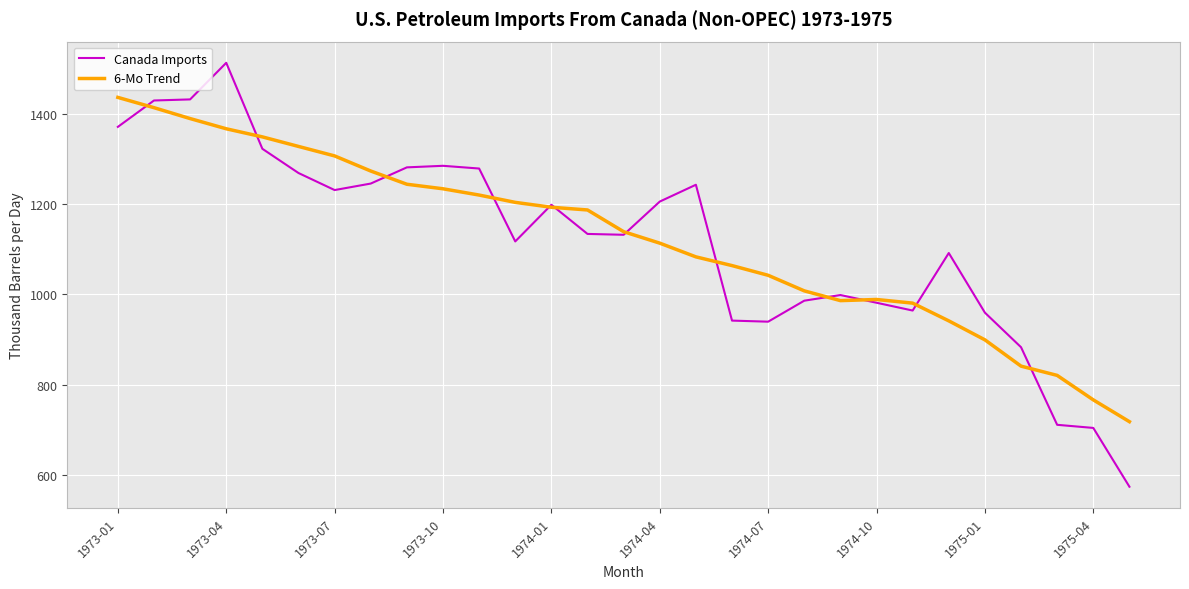

Which series has the largest range (max minus min)?

Canada Imports